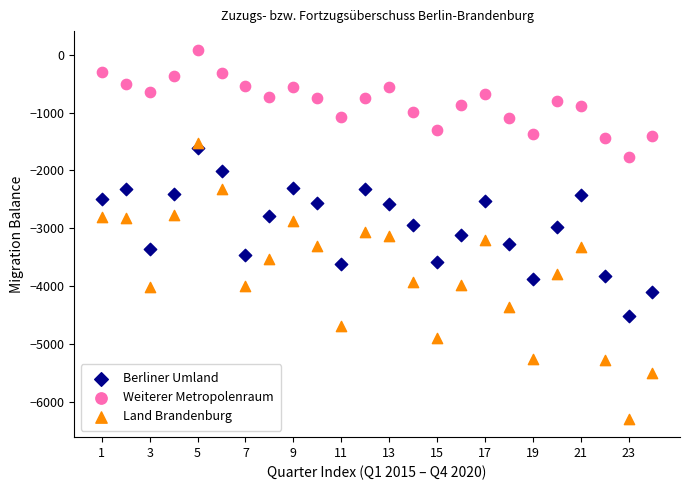

Across all data points, what is the range of X values (max minus min)?

23